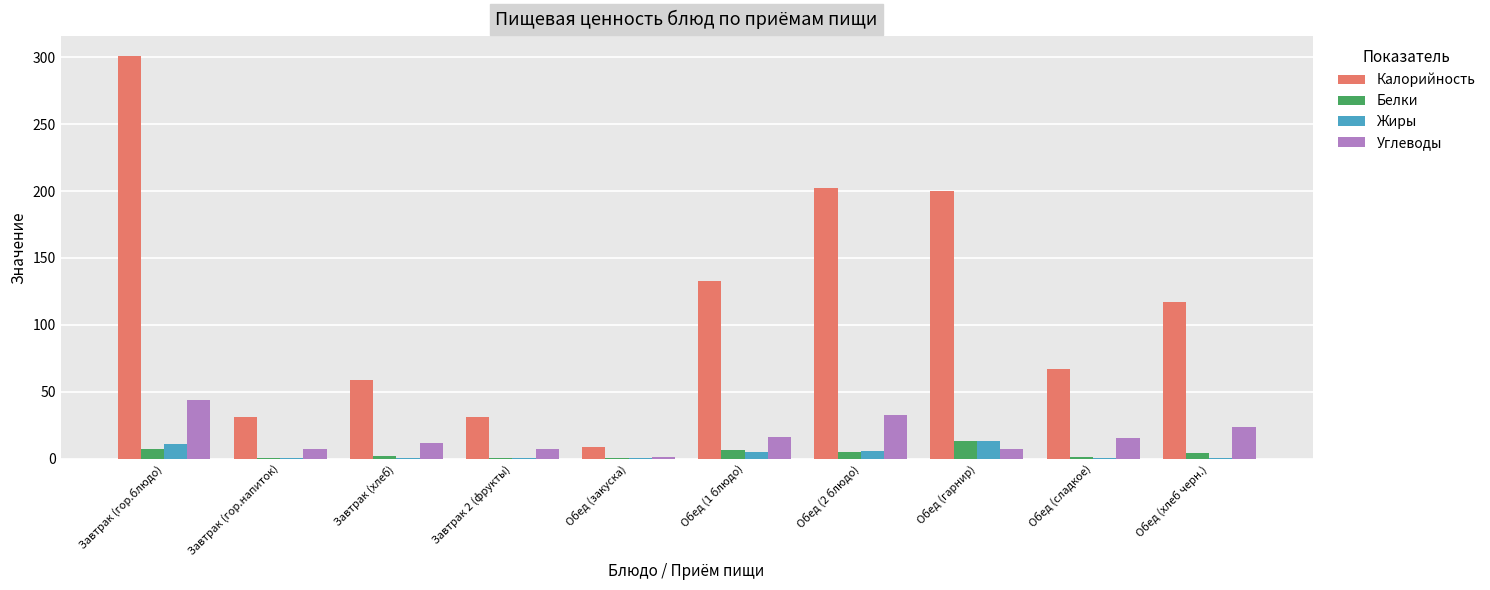

Is it true that Жиры equals 13.2 at Обед (гарнир)?

True